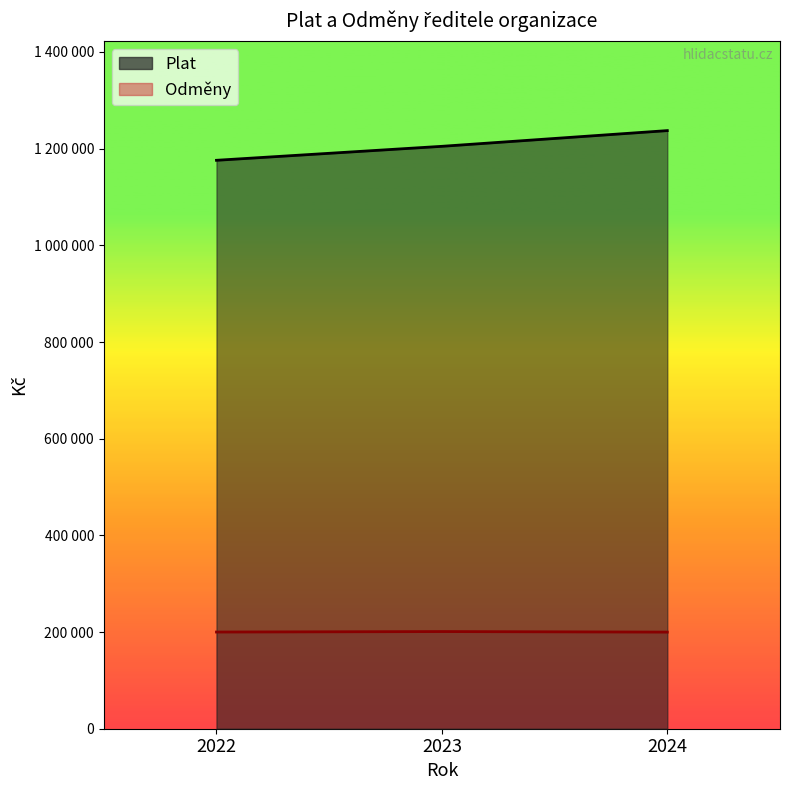

Is the value of Odmeny at 2022 greater than the value of Plat at 2024?

No